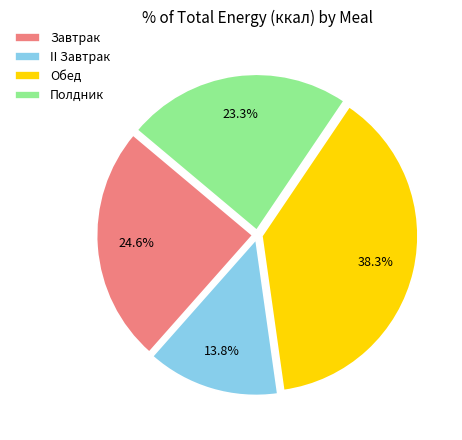

What is the smallest slice in the pie chart?

II Завтрак